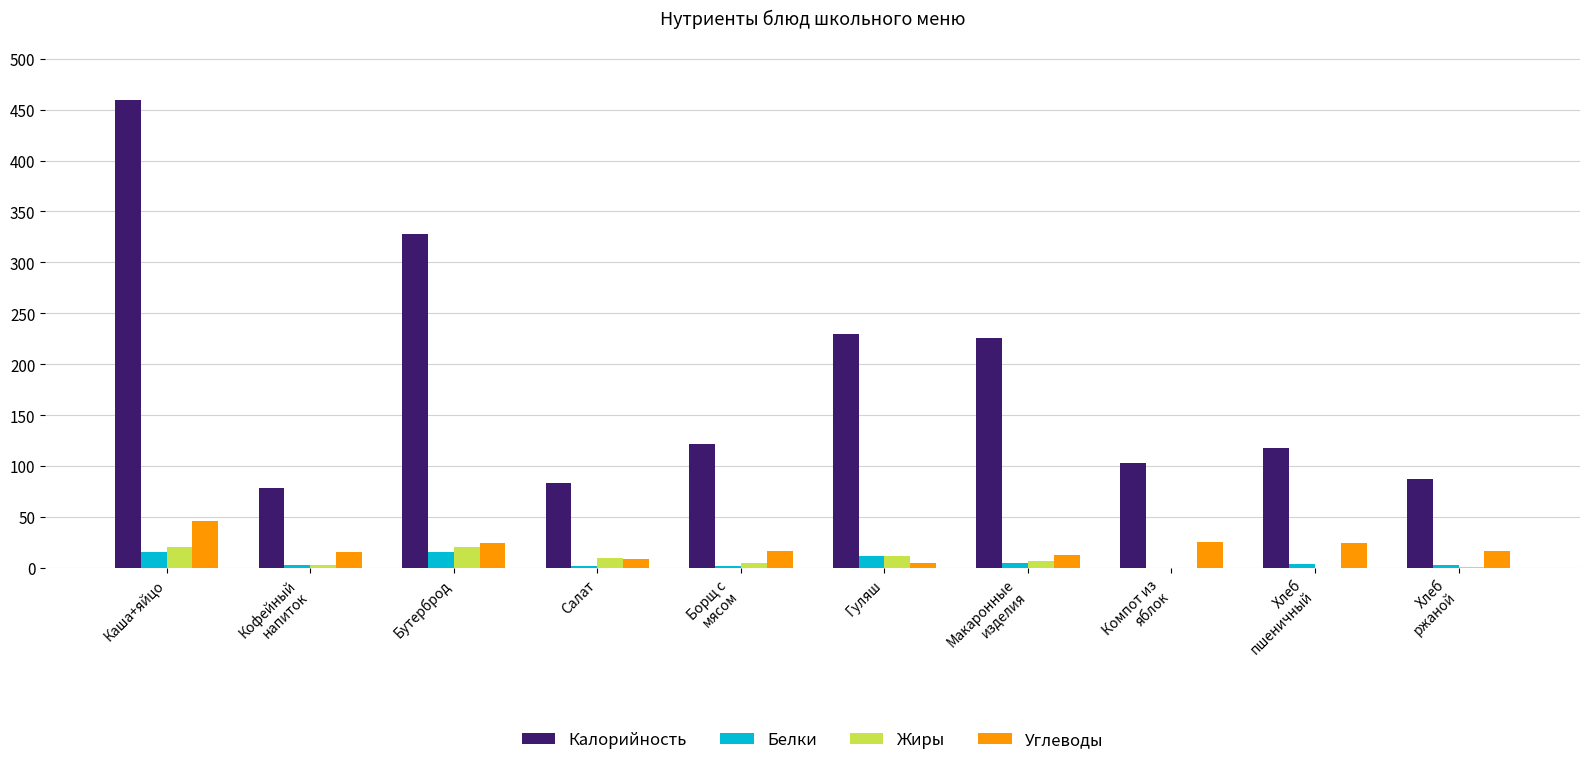

What is the maximum value for Жиры?

20.5